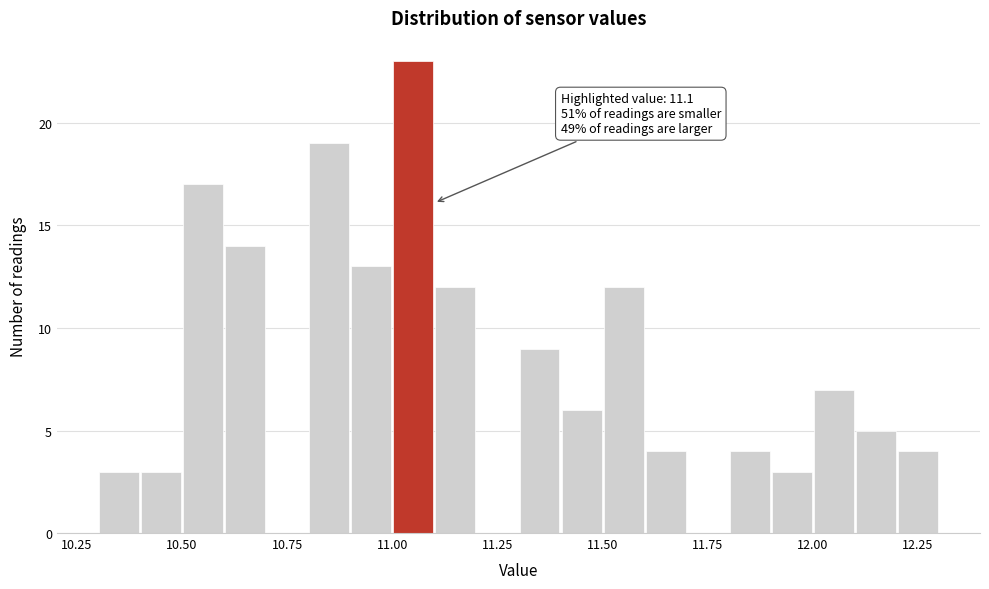

Around what value on the x-axis is the tallest bar? Give the approximate position of its centre, as read against the axis.

11.05